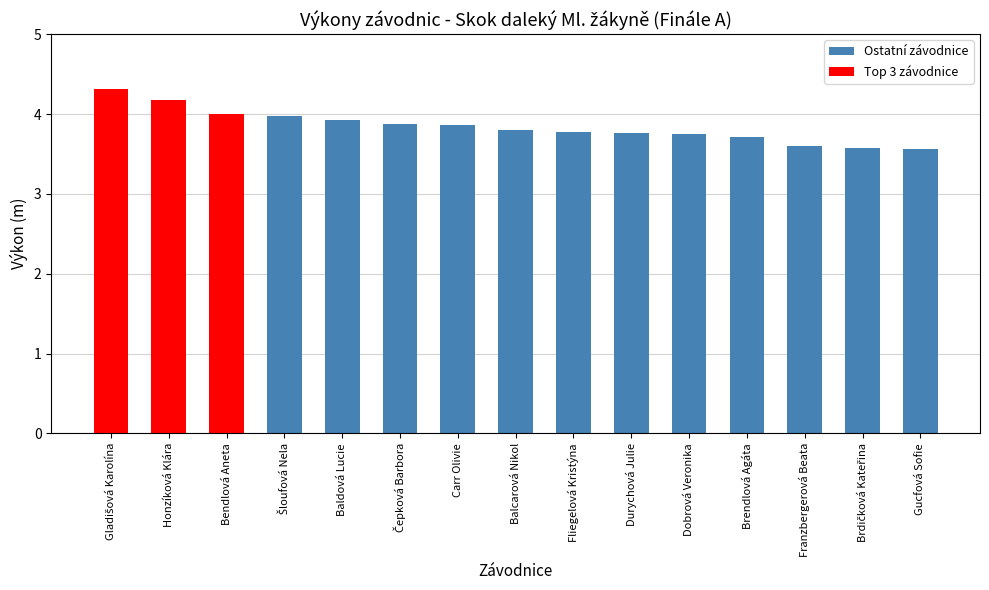

What is the sum of all values?

57.6